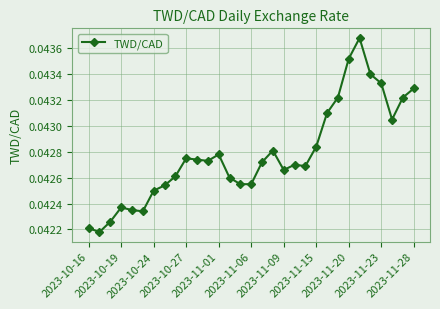

True or false: the data has more than 1 interior local peaks.

True